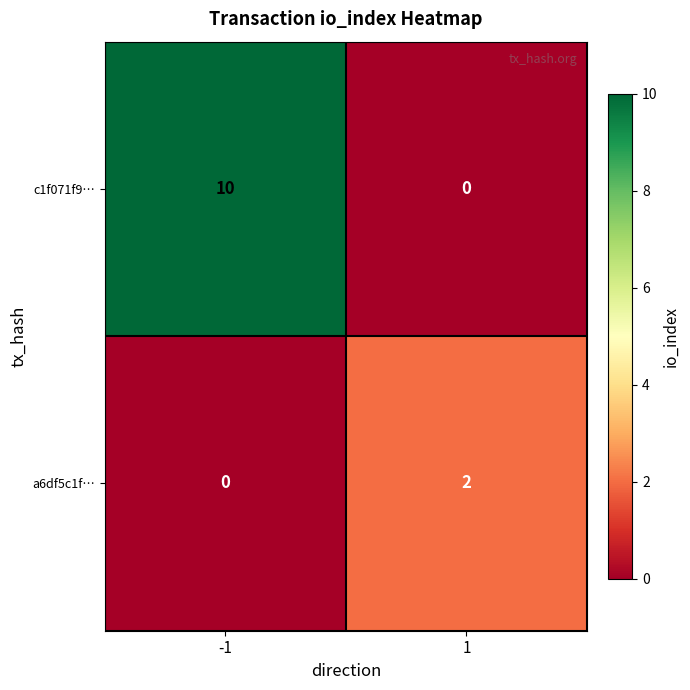

Is it true that c1f071f9… equals -4 at 1?

False